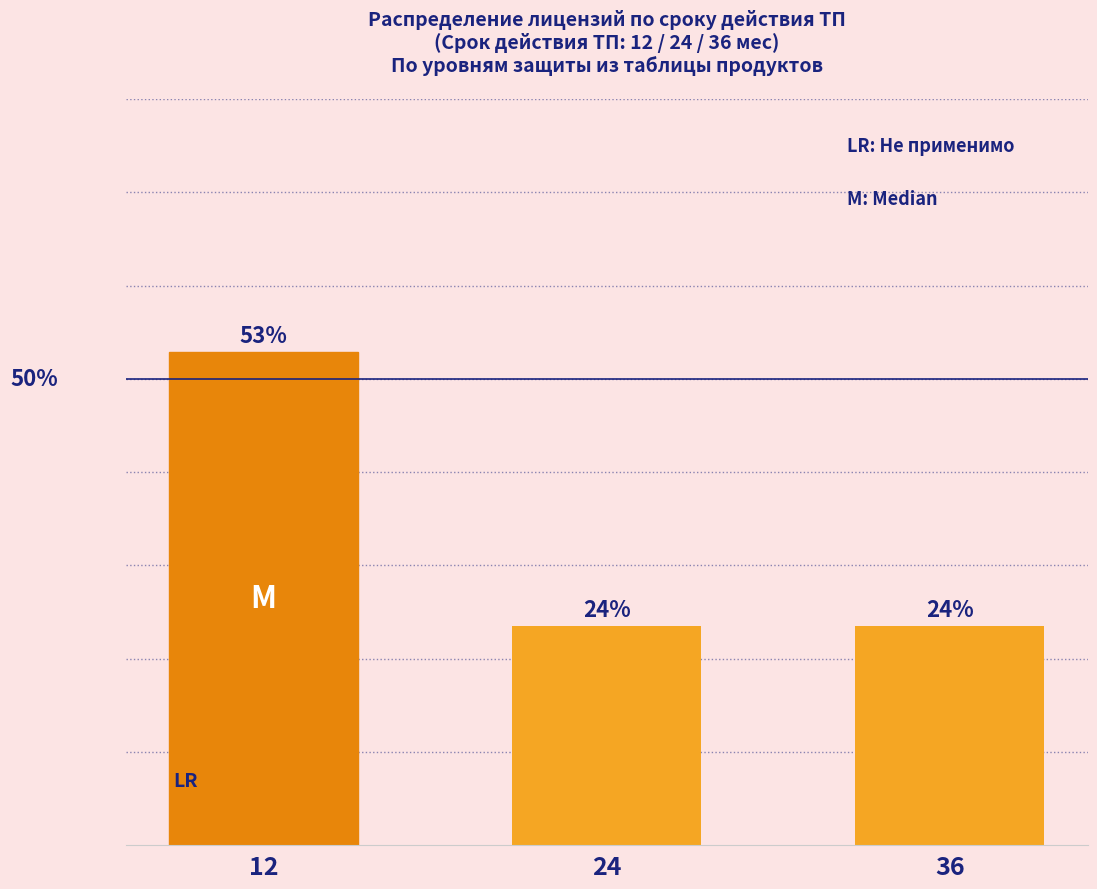

What is the value of the 3rd bar from the left?

23.5